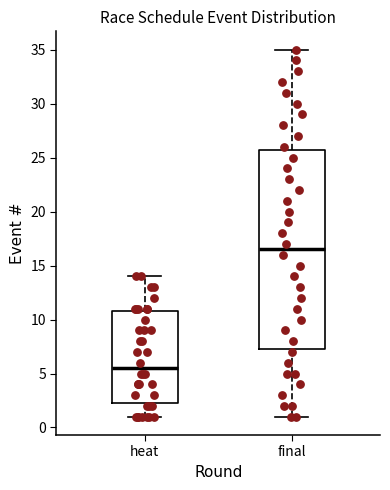

Comparing the boxes themselves (not the whiskers), which one is the tallest?

final